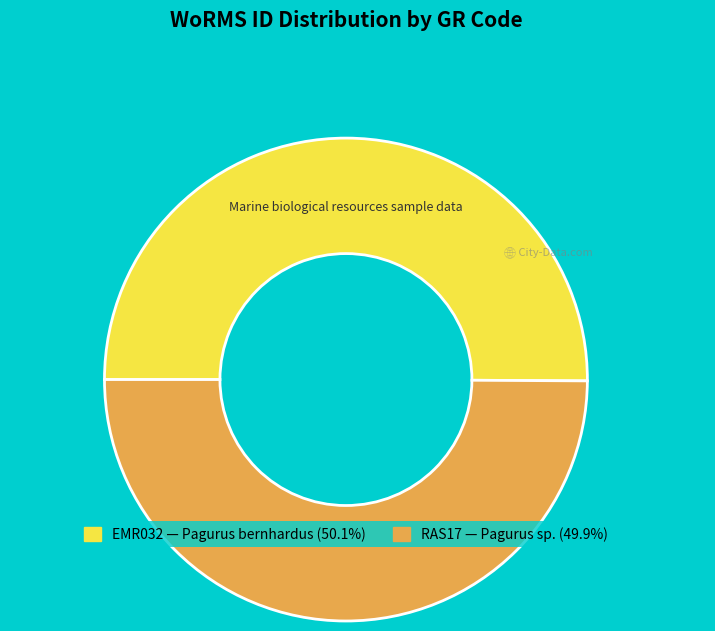

How many segments does this pie chart have?

2